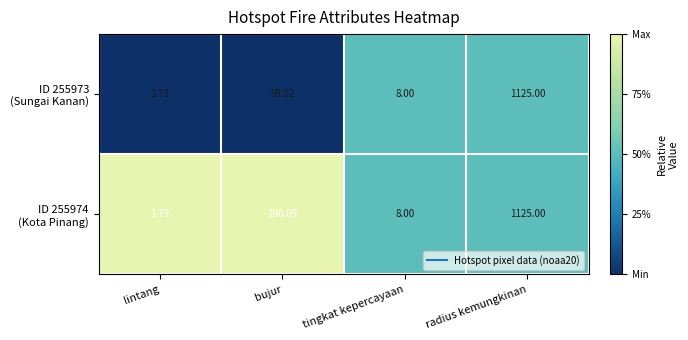

At which category is the sum across all series the highest?

radius kemungkinan